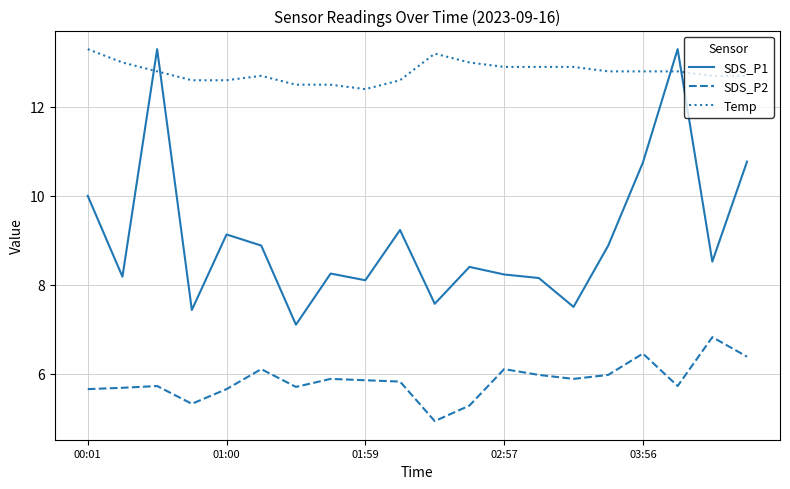

True or false: SDS_P1 and SDS_P2 cross at least once.

False